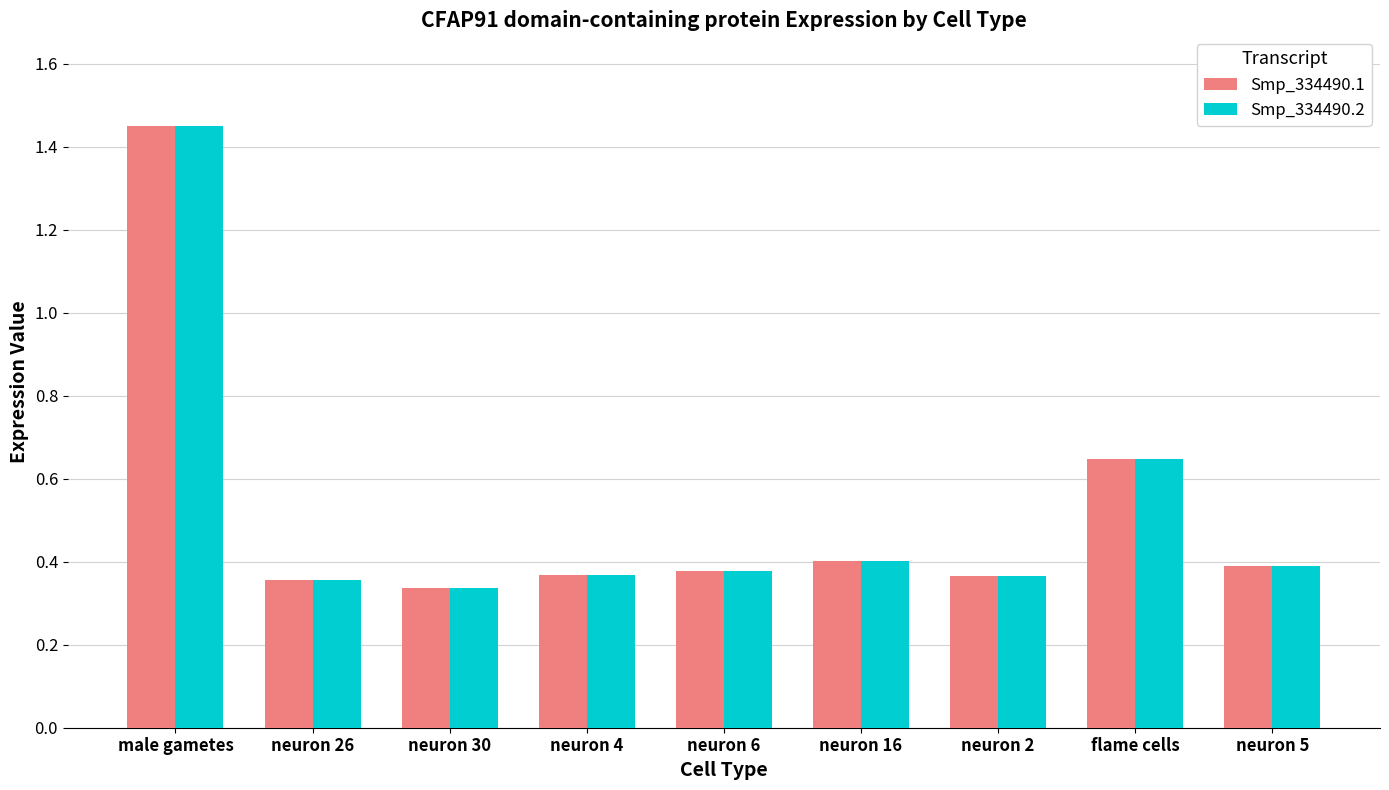

What is the sum of the Smp_334490.2 values at male gametes and flame cells?

2.1